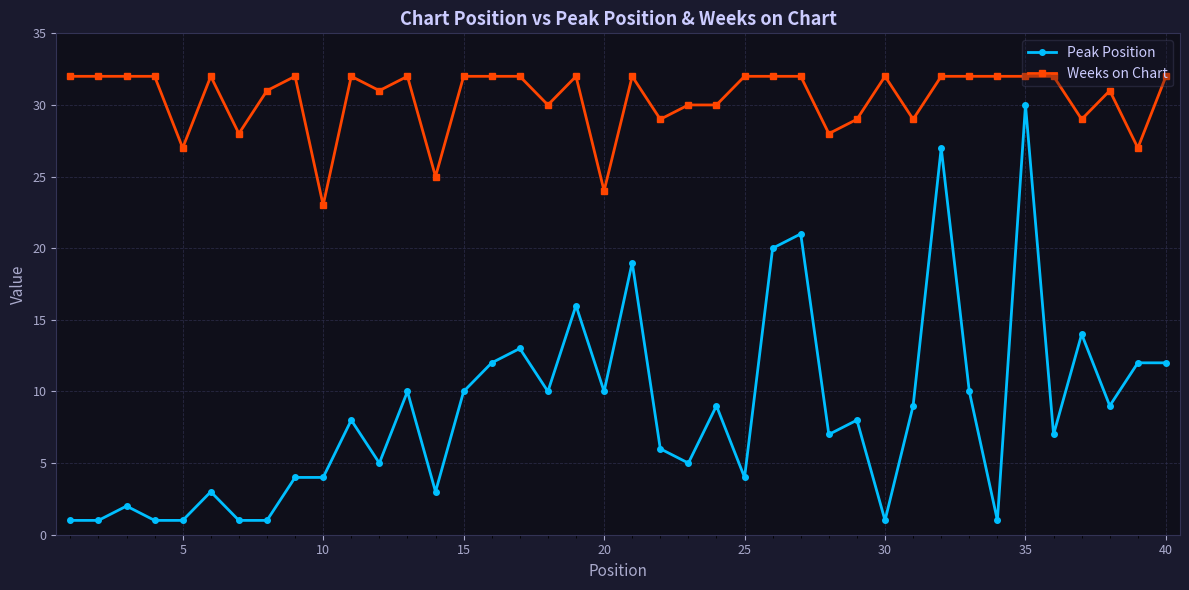

What is the greatest value displayed?

32